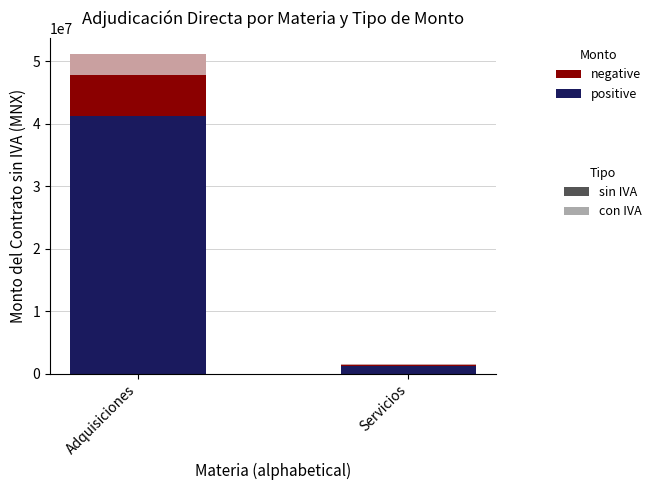

At which category is the sum across all series the highest?

Adquisiciones